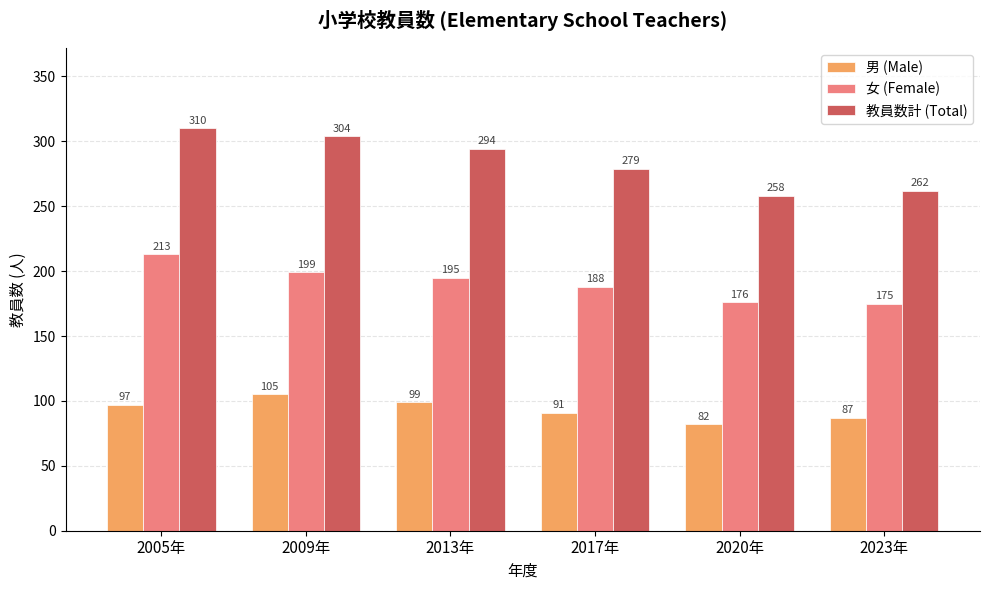

What is the total value across all series at 2009年?

608